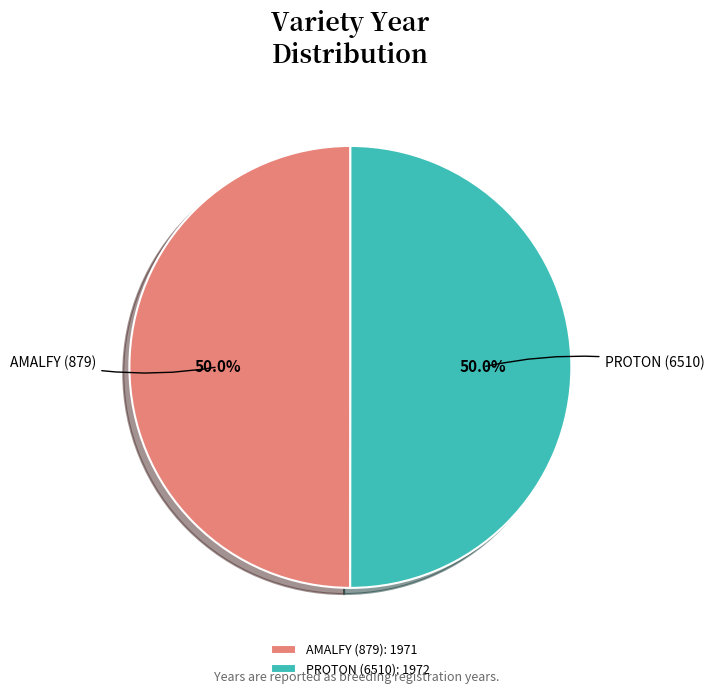

What is the ratio of the value at PROTON (6510) to the value at AMALFY (879)?

1.0